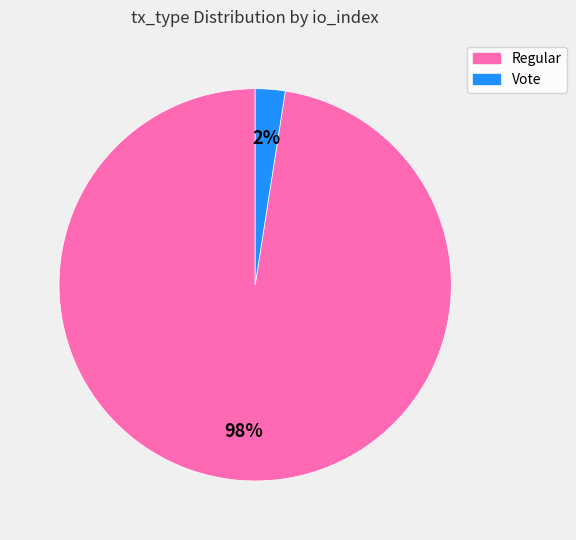

Is there a majority slice in this chart?

Yes